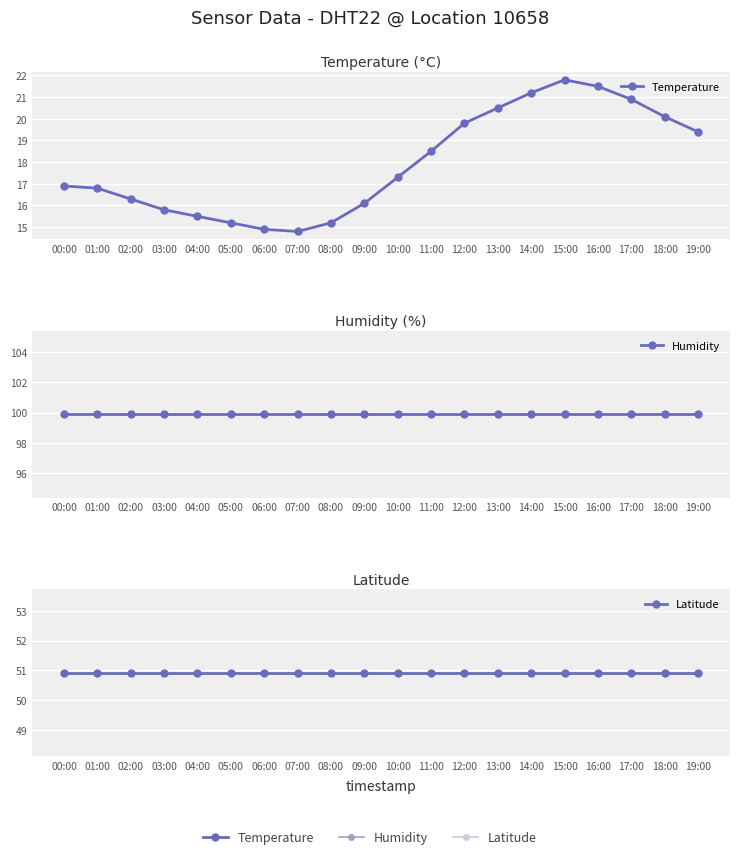

Between 00:00 and 14:00, which series saw the biggest shift?

Temperature